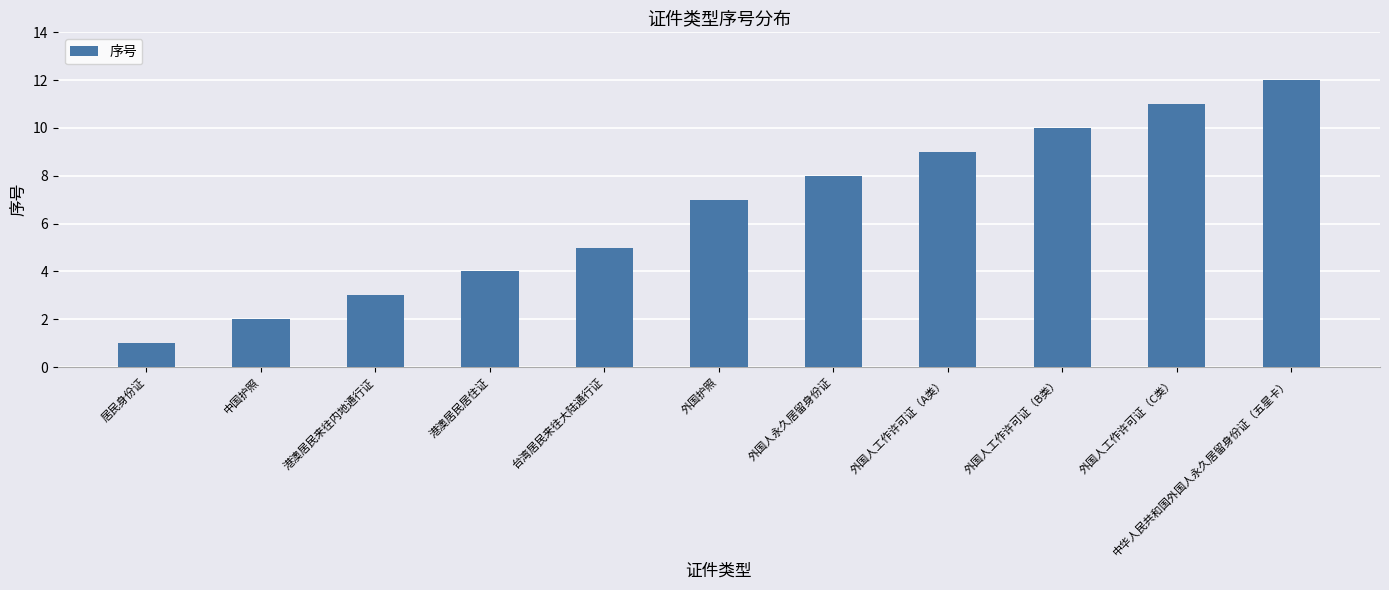

What is the sum of the values at 中华人民共和国外国人永久居留身份证（五星卡） and 居民身份证?

13